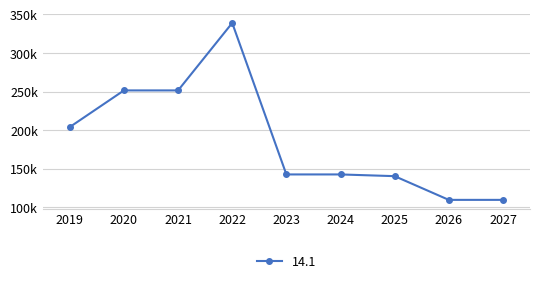

Is this an area chart (filled region under the line)?

No